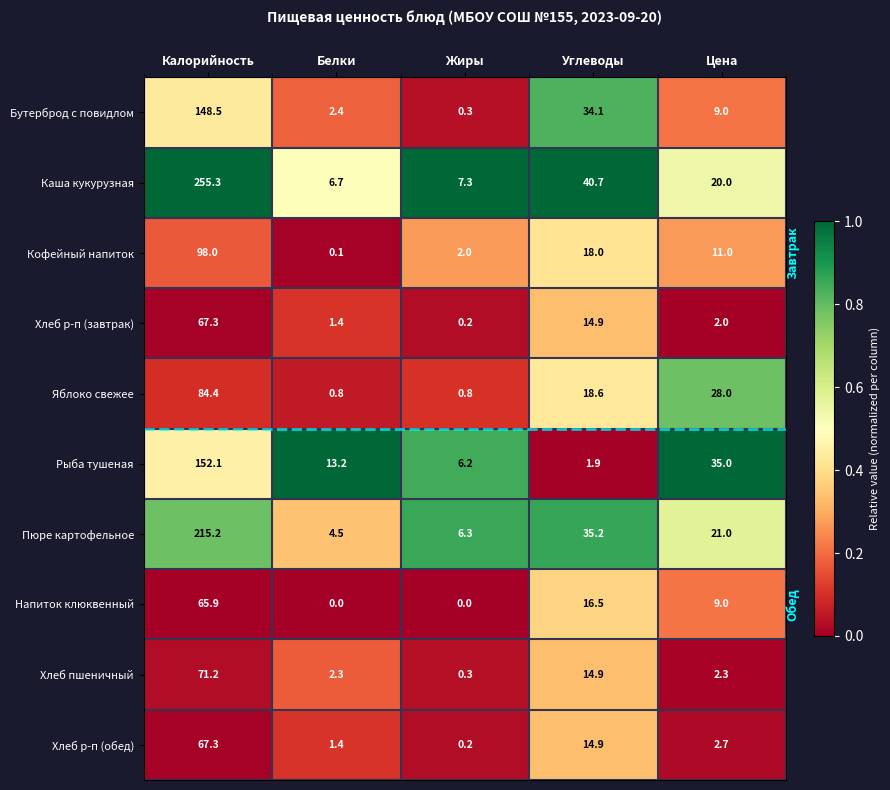

Rank the categories by Хлеб р-п (обед) value from highest to lowest.

Калорийность, Углеводы, Цена, Белки, Жиры